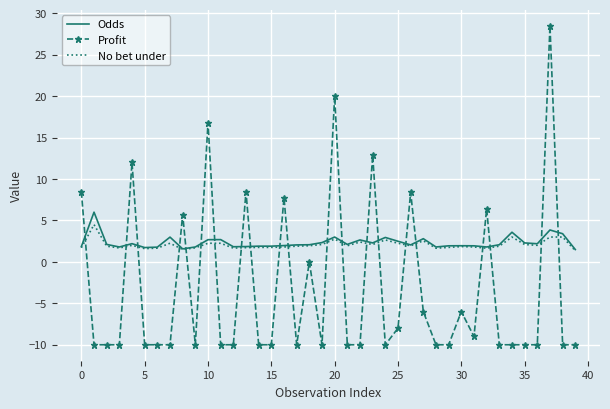

What is the minimum value shown in the chart?

-10.0